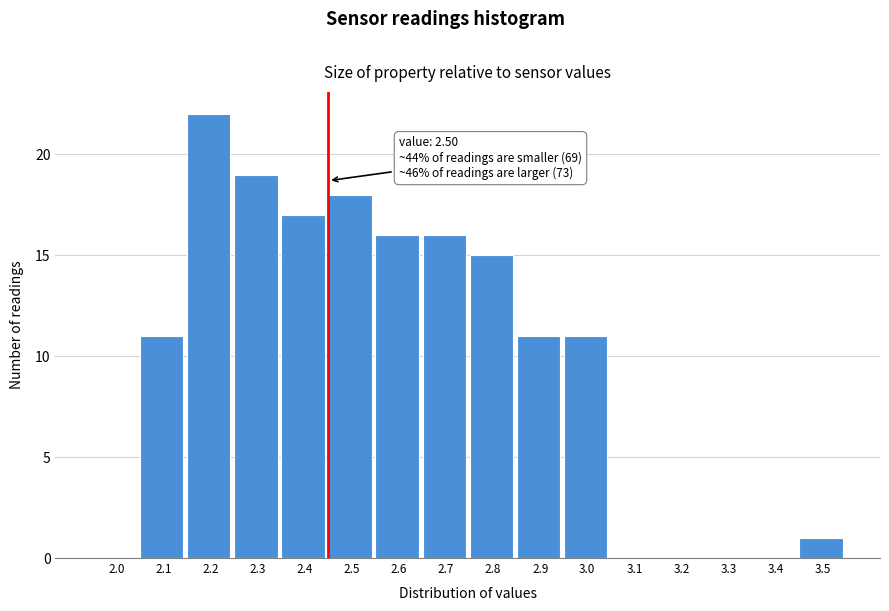

Reading left to right, what are all the values shown in this chart?

2.0=0	2.1=11	2.2=22	2.3=19	2.4=17	2.5=18	2.6=16	2.7=16	2.8=15	2.9=11	3.0=11	3.1=0	3.2=0	3.3=0	3.4=0	3.5=1